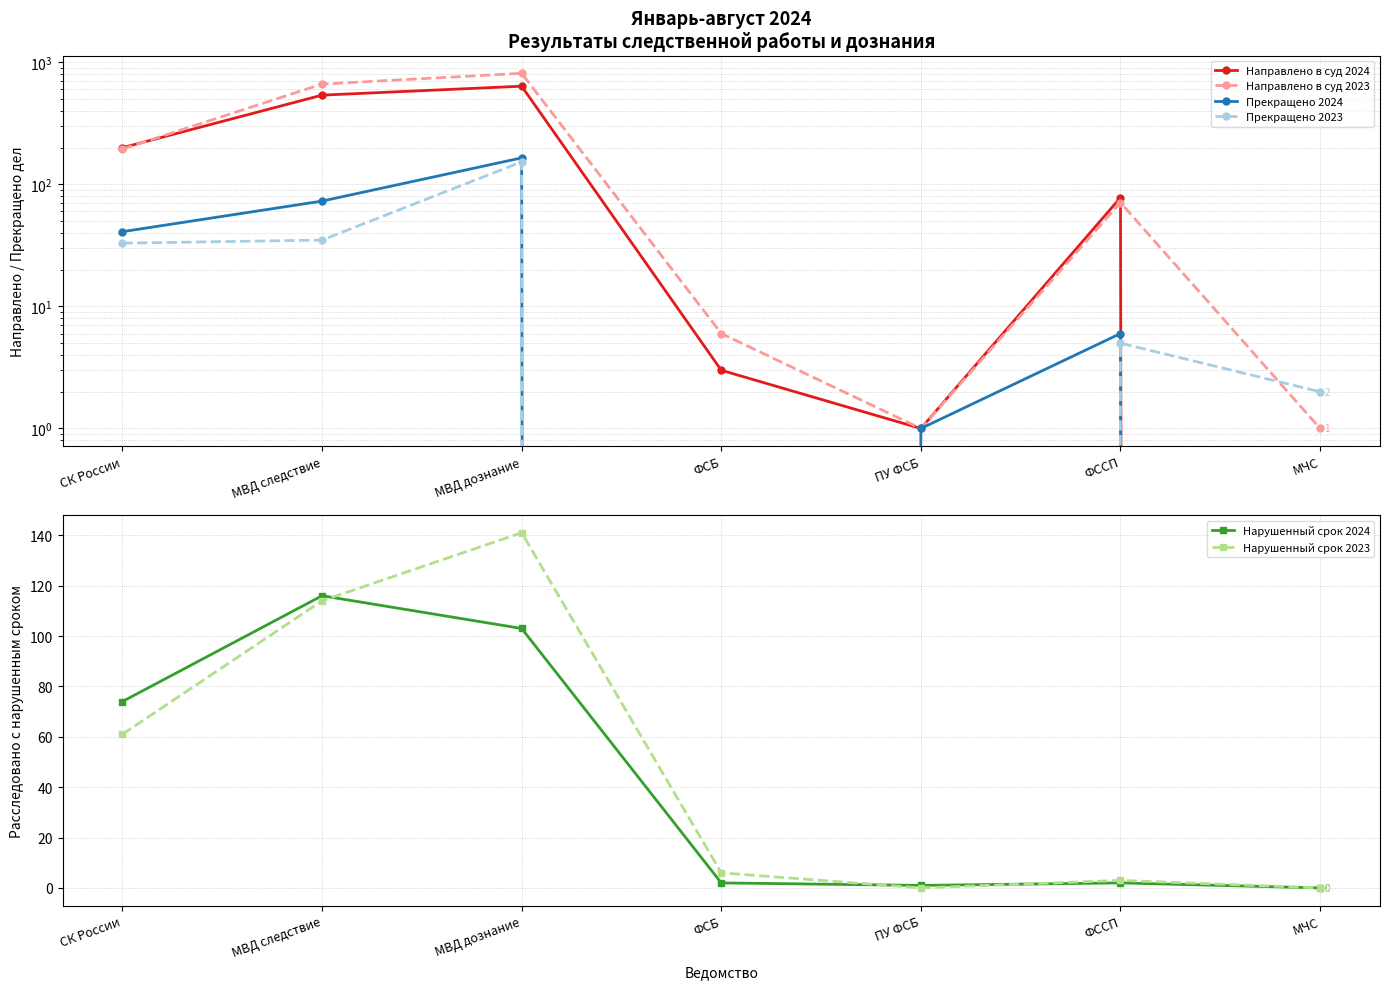

Where do Нарушенный срок 2023 and Прекращено 2024 first cross each other?

МВД следствие and МВД дознание